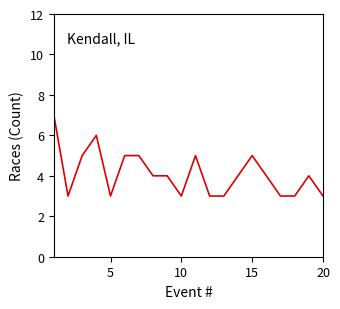

What is the average value?

4